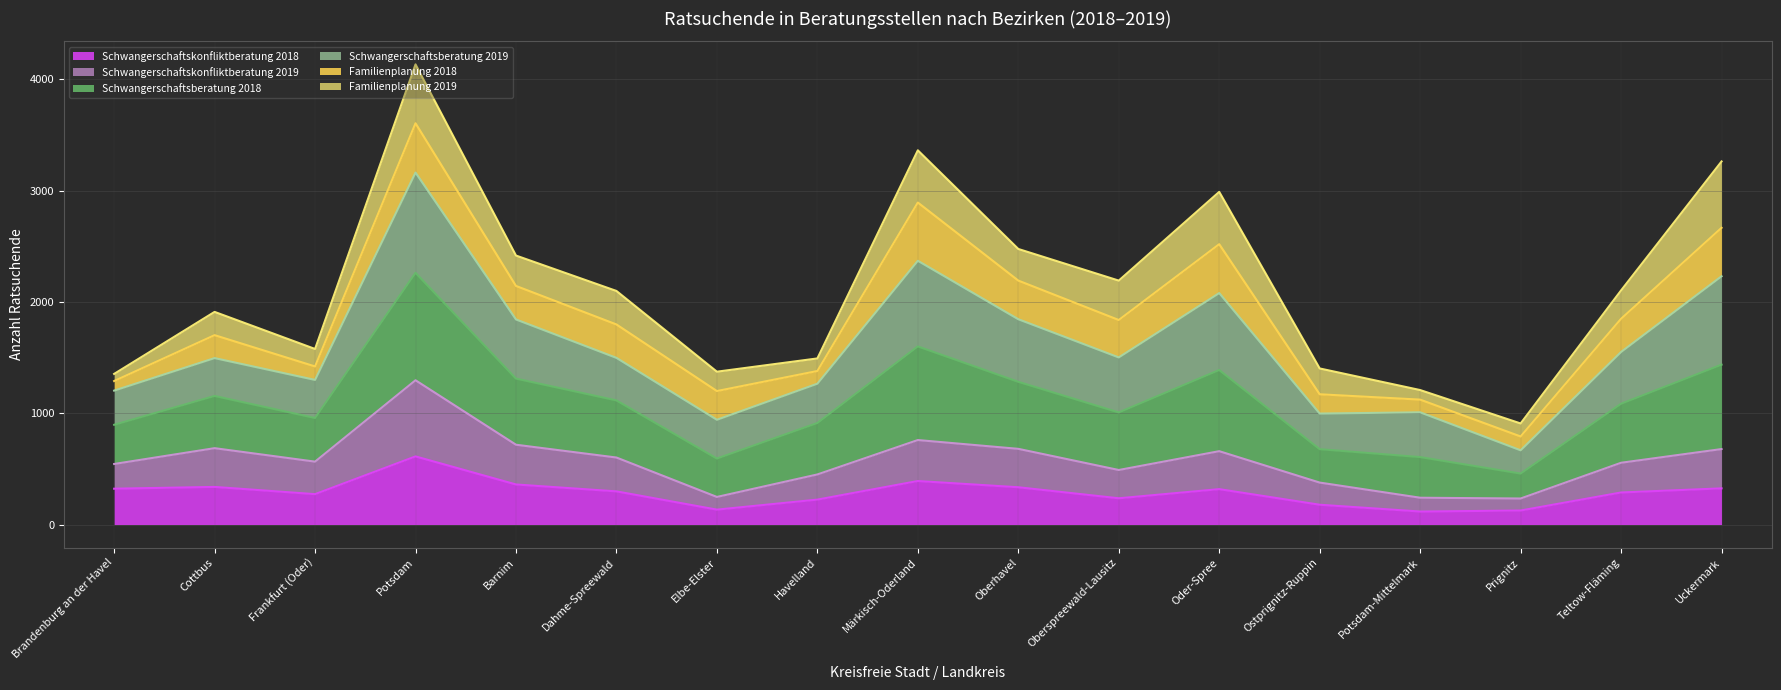

What is the minimum value for Schwangerschaftskonfliktberatung 2018?

117